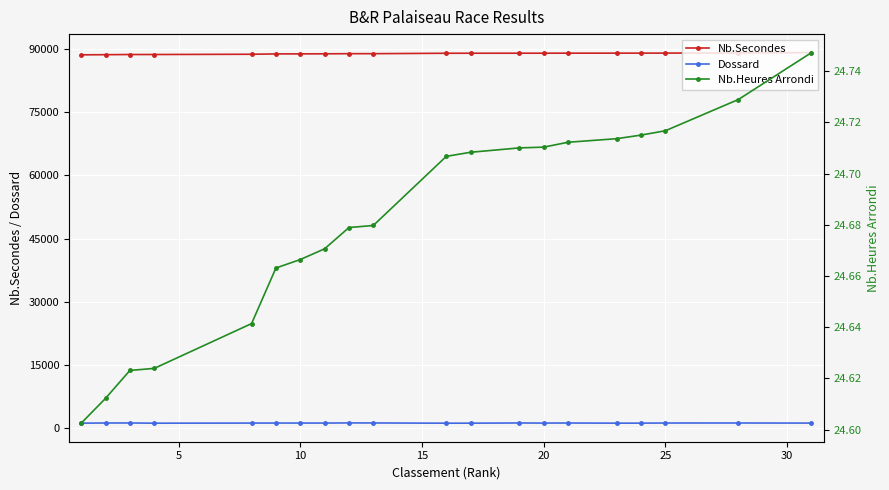

How many data points in Nb.Secondes are less than 88943?

10